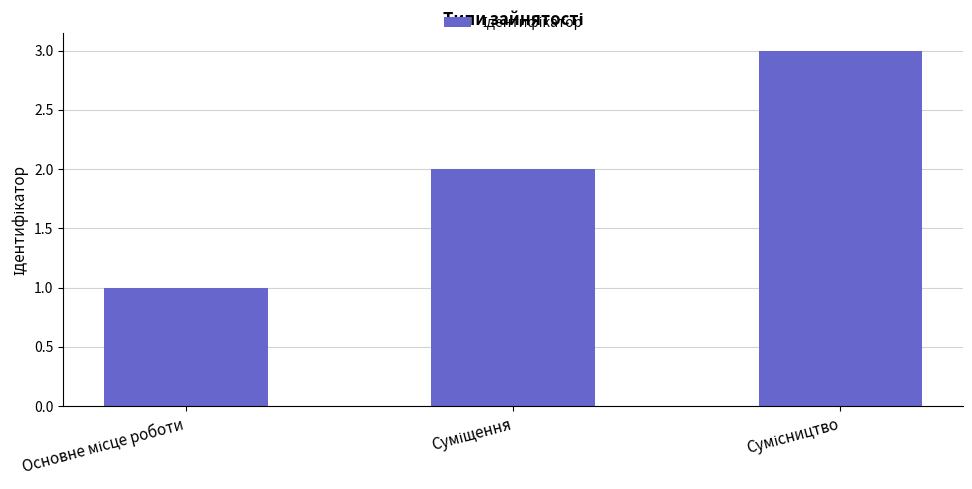

What is the maximum value shown in the chart?

3